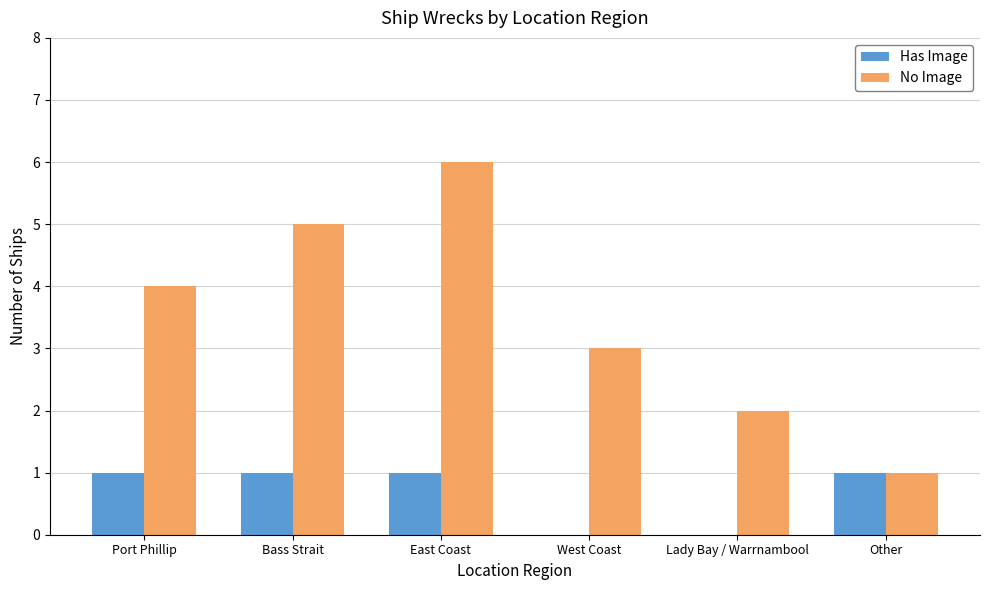

What is the approximate value of No Image at Port Phillip?

4